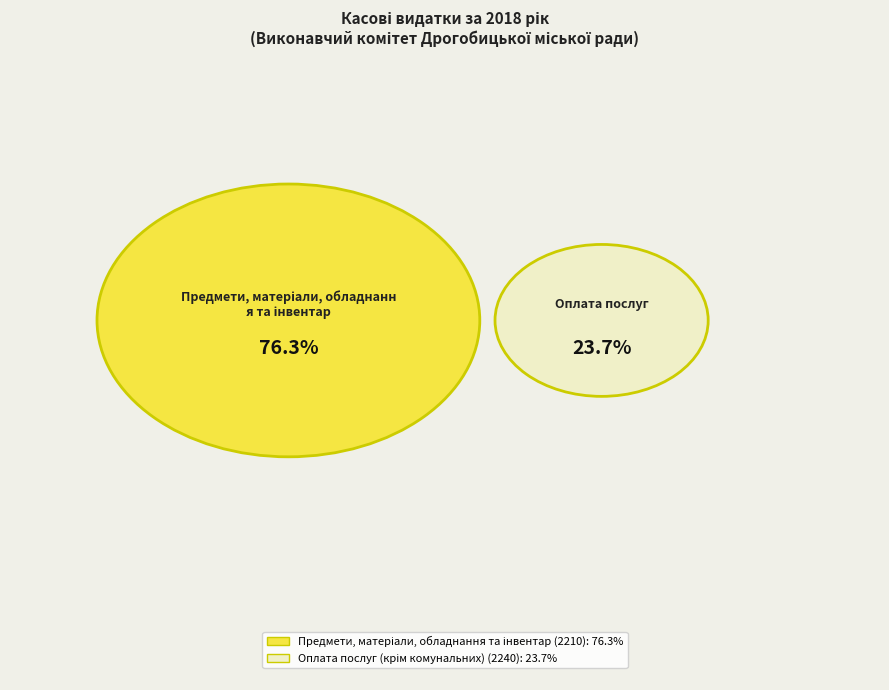

Which category has the smallest portion of the pie?

Оплата послуг (крім комунальних) (2240)